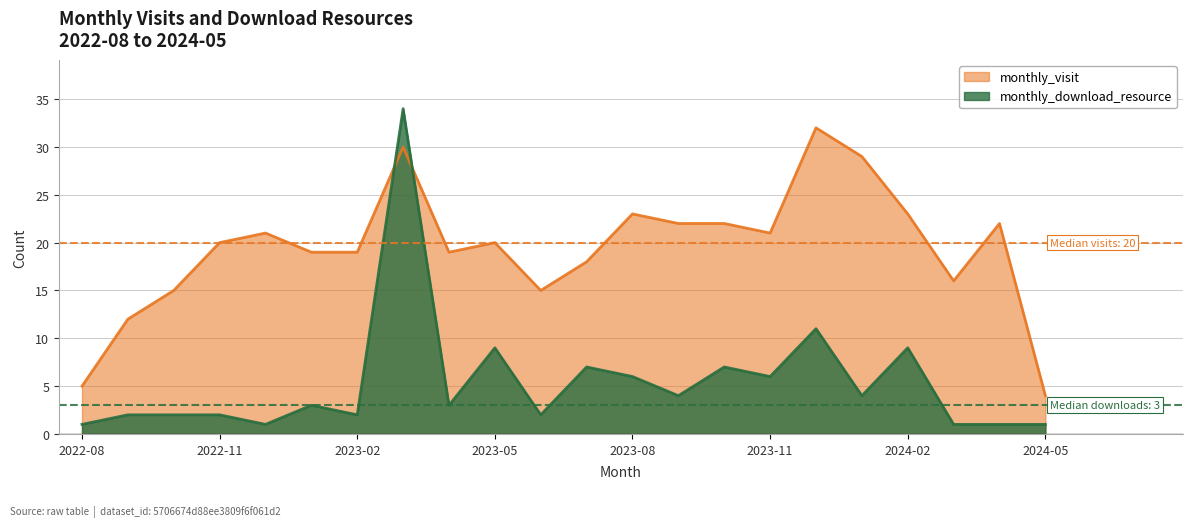

List the series in order of their overall mean, lowest first.

monthly_download_resource, monthly_visit